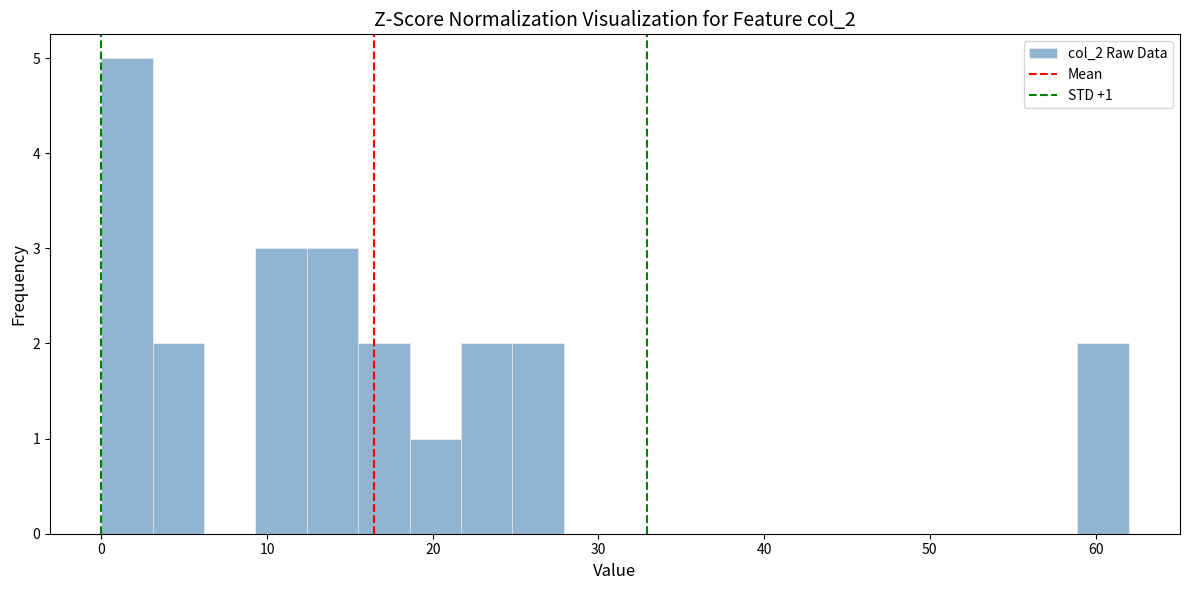

Around what value on the x-axis is the tallest bar? Give the approximate position of its centre, as read against the axis.

2